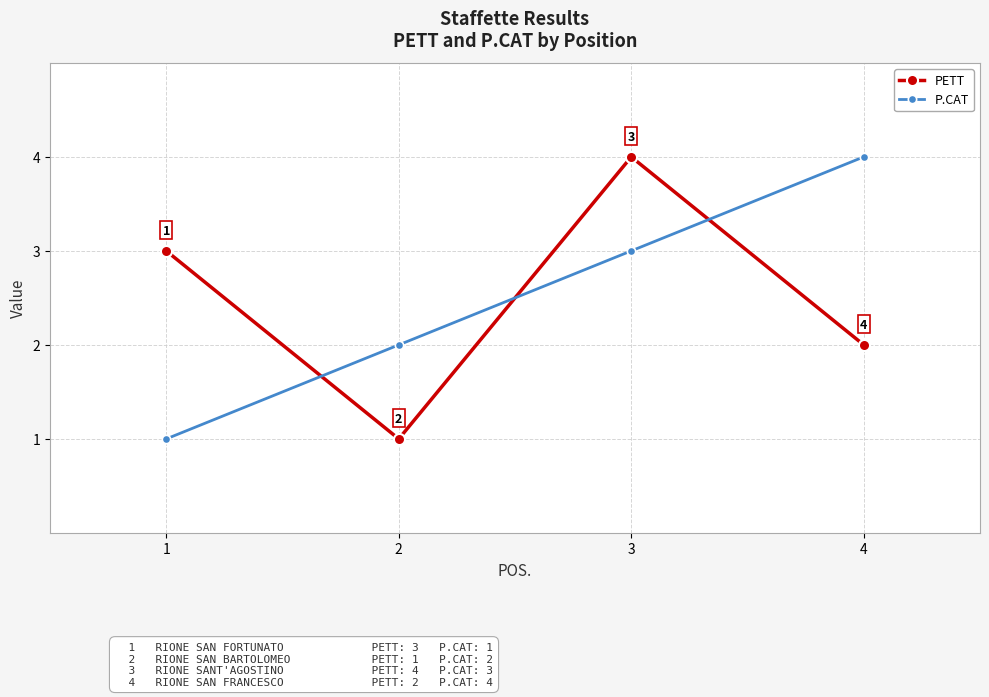

How many lines are shown in the chart?

2